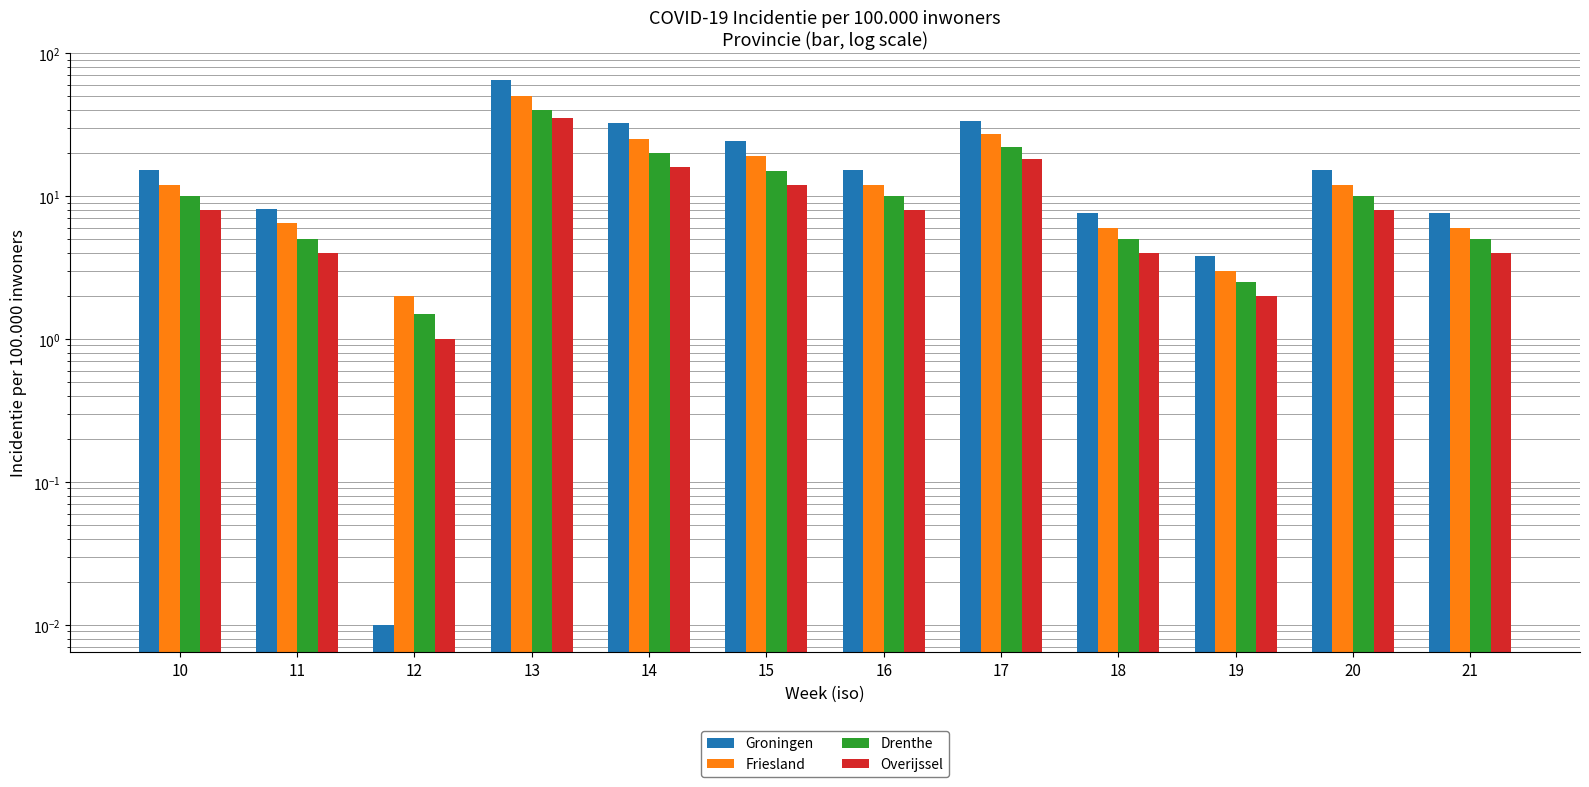

List the series in order of their overall mean, lowest first.

Overijssel, Drenthe, Friesland, Groningen